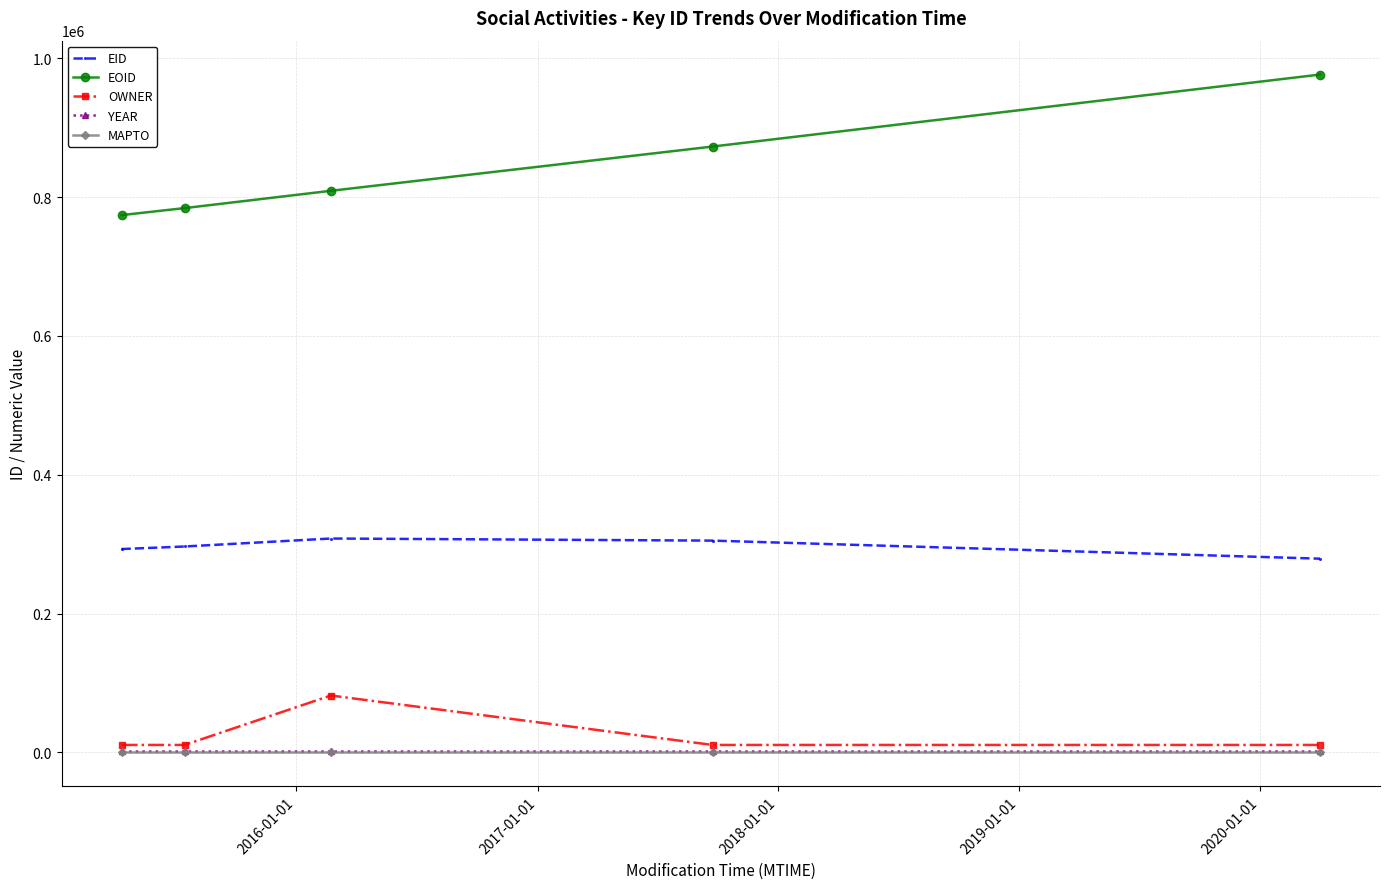

What are all the series names shown in the legend?

EID, EOID, OWNER, YEAR, MAPTO